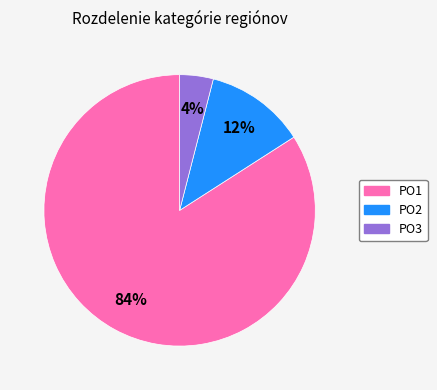

What is the largest slice in the pie chart?

PO1